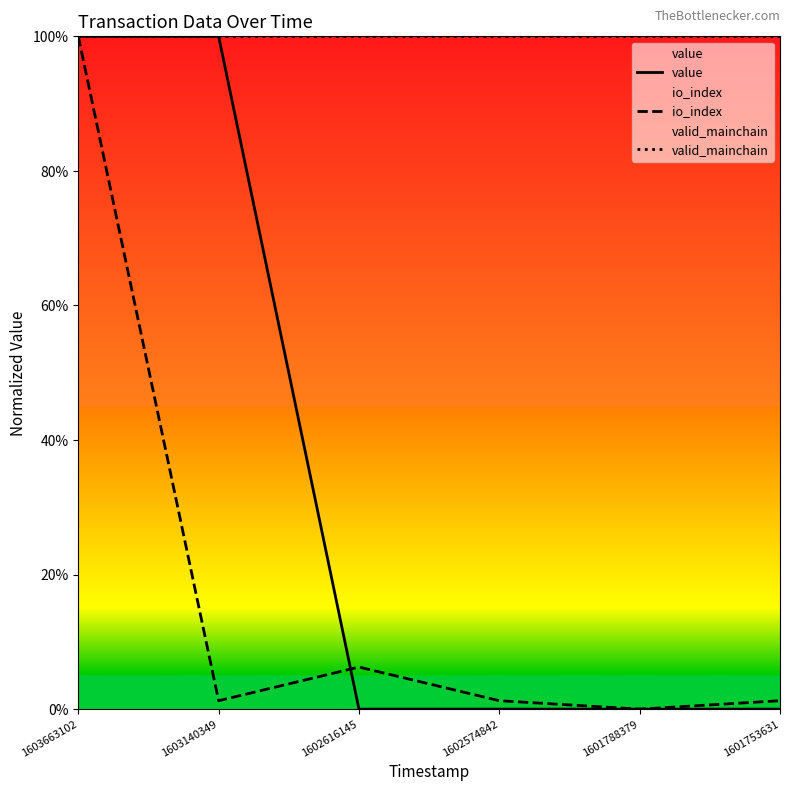

True or false: valid_mainchain and io_index cross at least once.

True